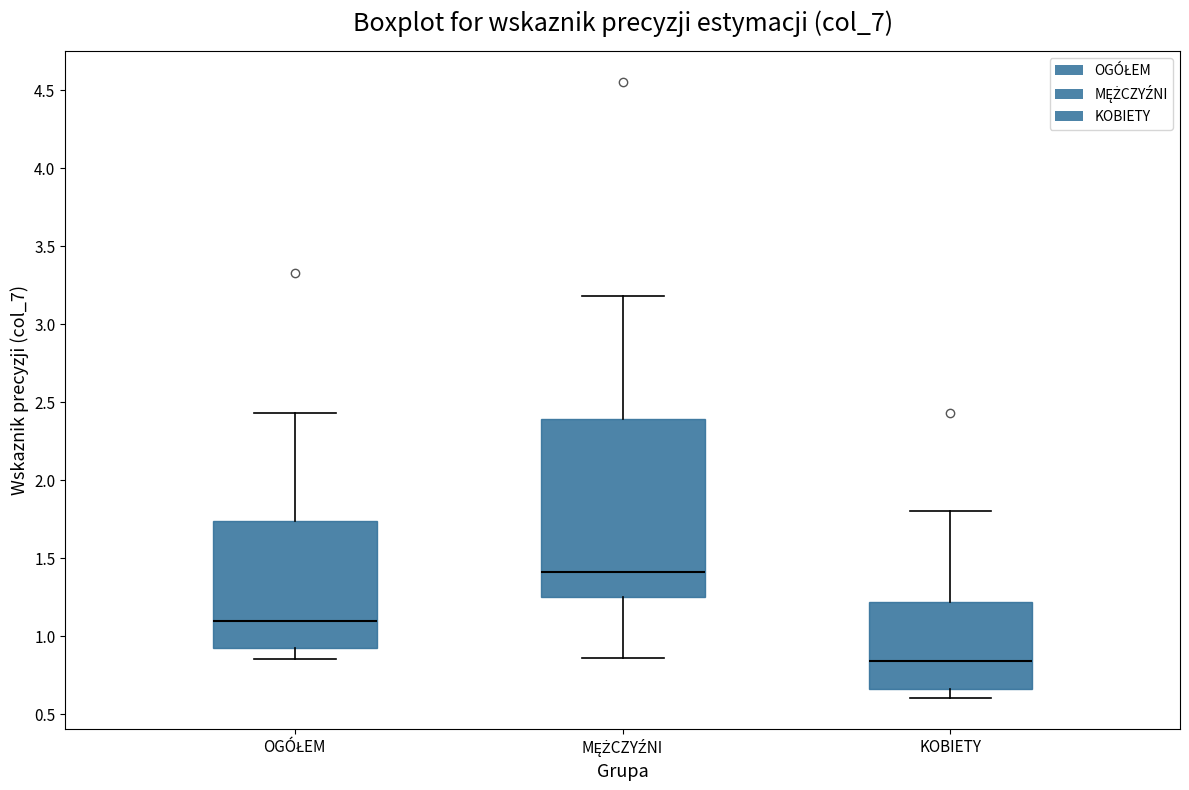

Reading left to right, transcribe this box plot: for each box, give where its median line is, the range the box spans, and where its two whiskers end, as read against the y-axis. The values are not printed on the chart, so give them approximately, as read against the axis.

OGÓŁEM: median 1.10, box 0.95 to 1.75, whiskers 0.85 to 2.45
MĘŻCZYŹNI: median 1.40, box 1.25 to 2.40, whiskers 0.85 to 3.20
KOBIETY: median 0.85, box 0.65 to 1.20, whiskers 0.60 to 1.80